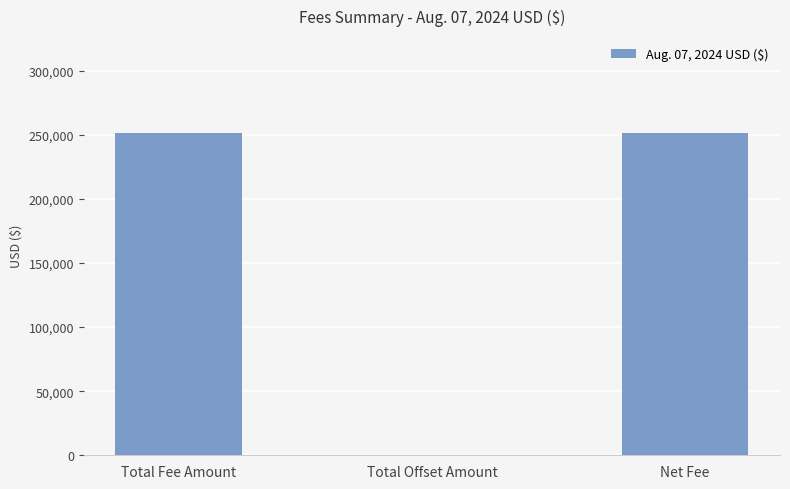

Which has a higher value, Total Offset Amount or Total Fee Amount?

Total Fee Amount